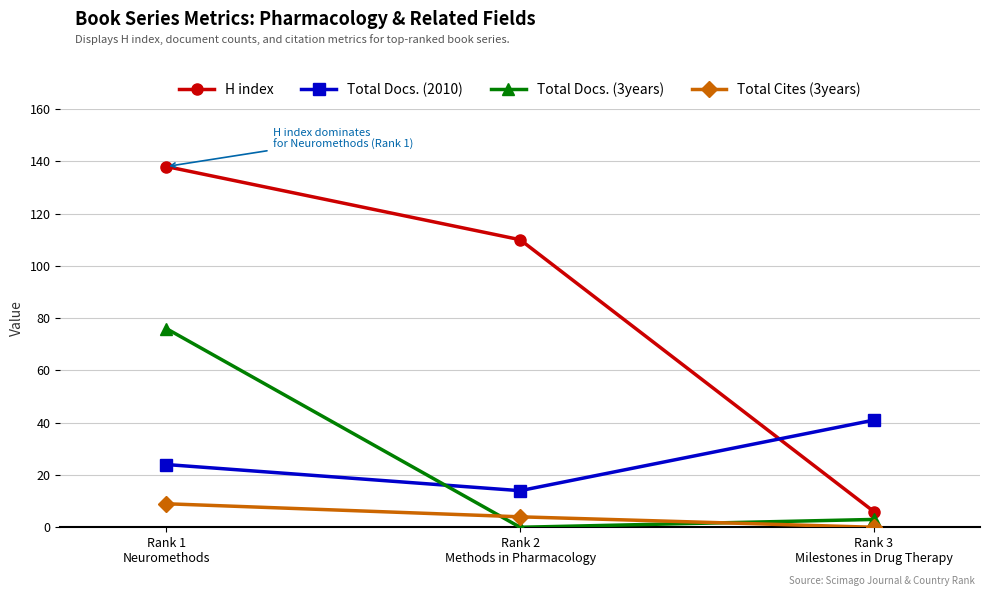

How many values in the Total Docs. (3years) series are below 3?

1